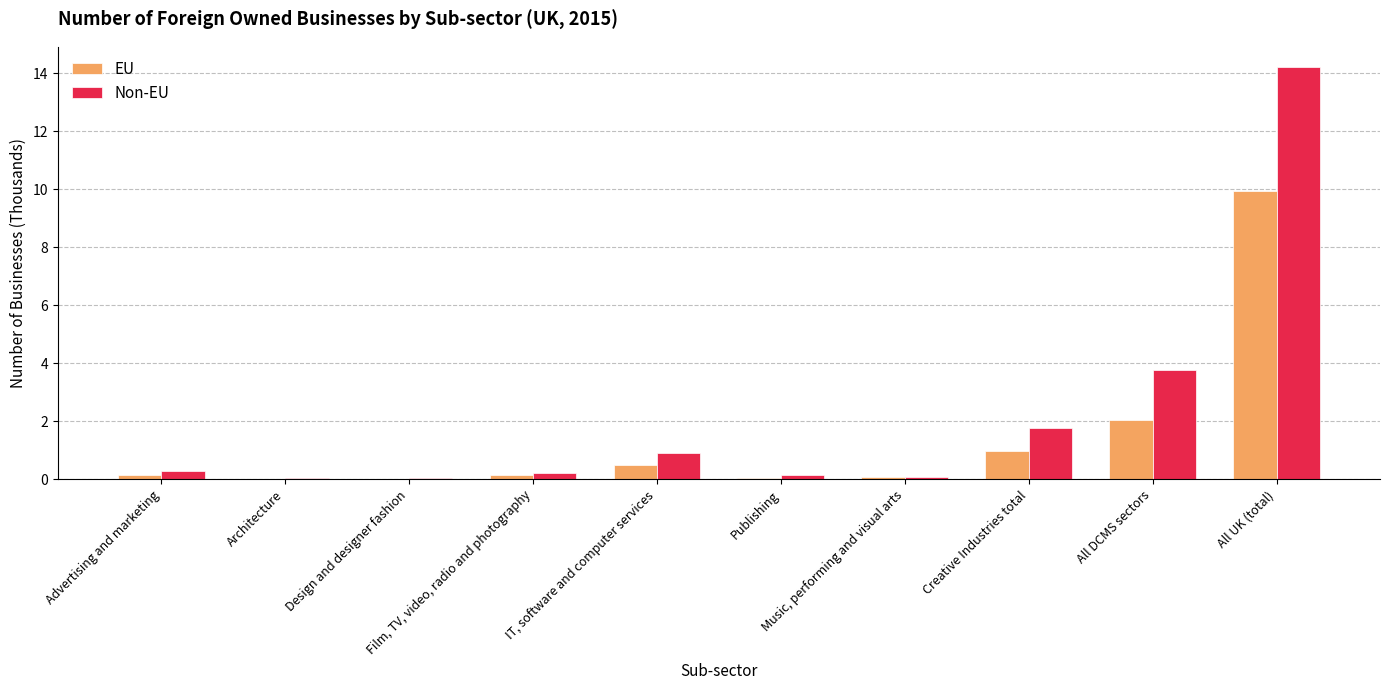

What are all the series names shown in the legend?

EU, Non-EU